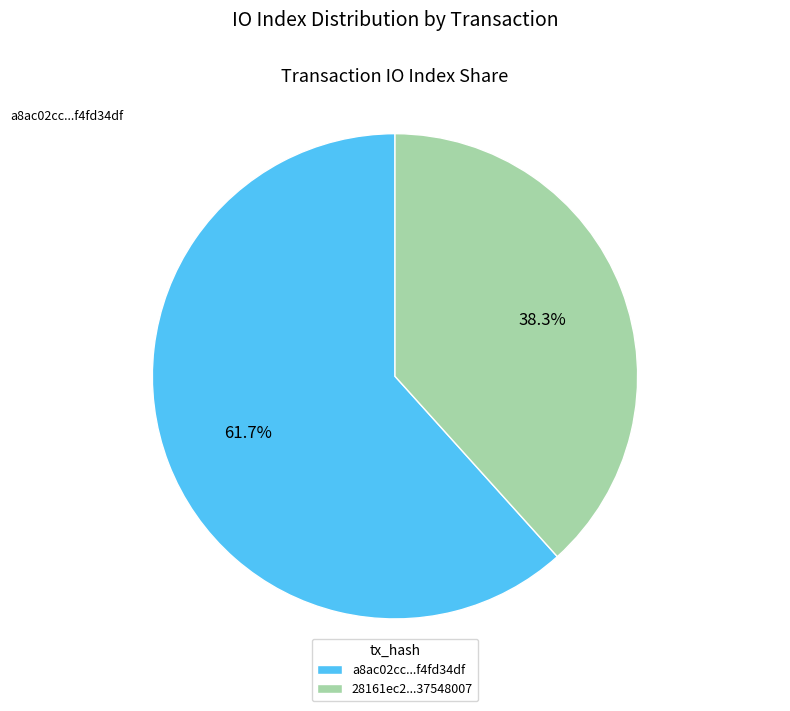

Which has a higher value, 28161ec2...37548007 or a8ac02cc...f4fd34df?

a8ac02cc...f4fd34df